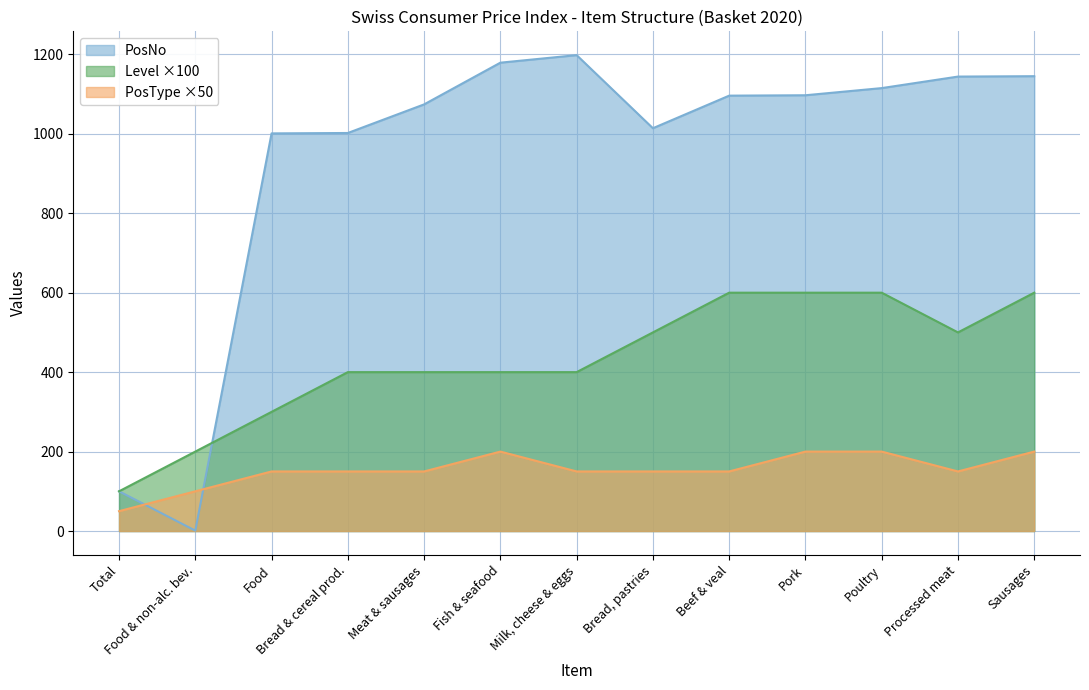

True or false: Level has more than 0 points higher than both neighbors.

False